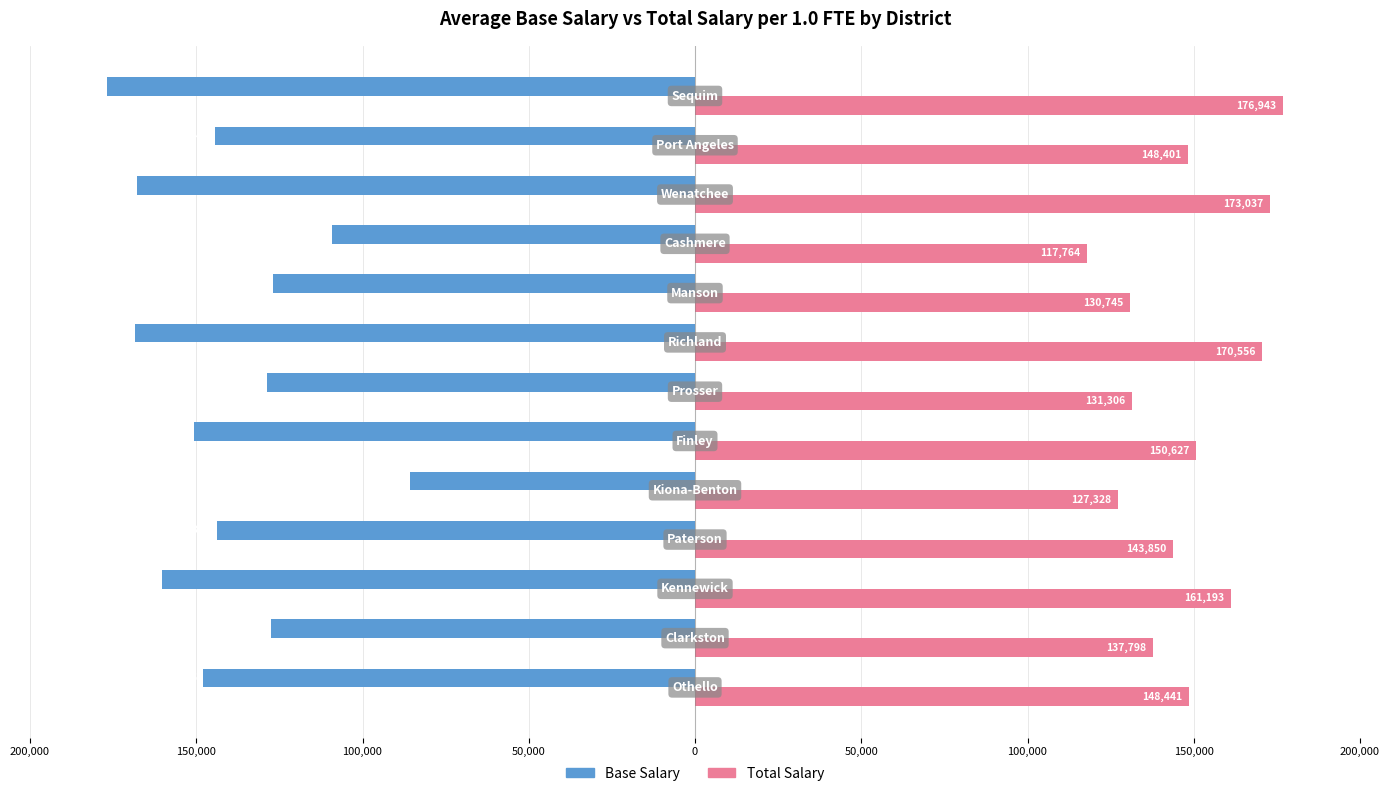

What are all the series names shown in the legend?

Base Salary, Total Salary